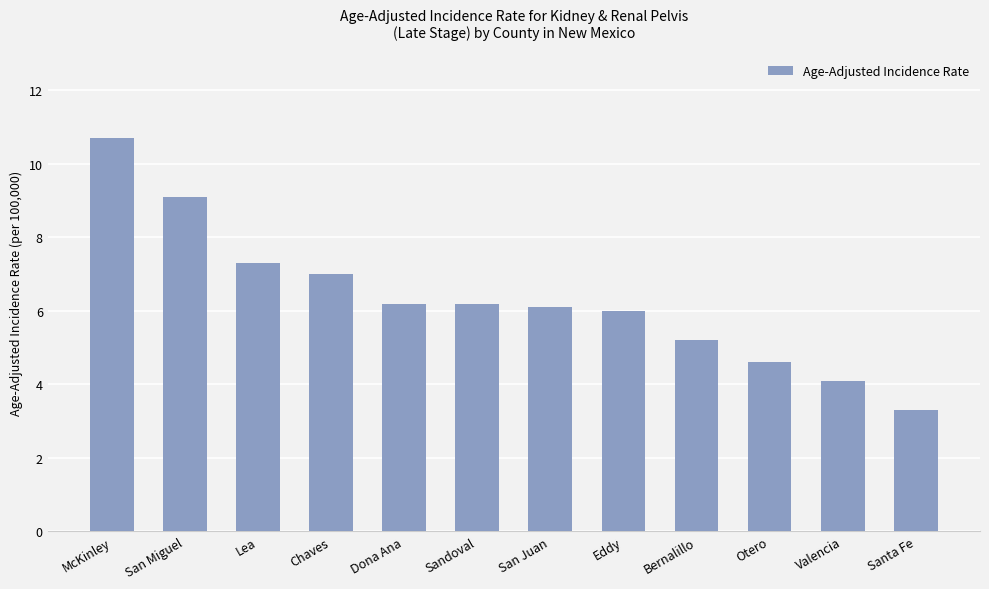

What position from the left is Eddy?

8